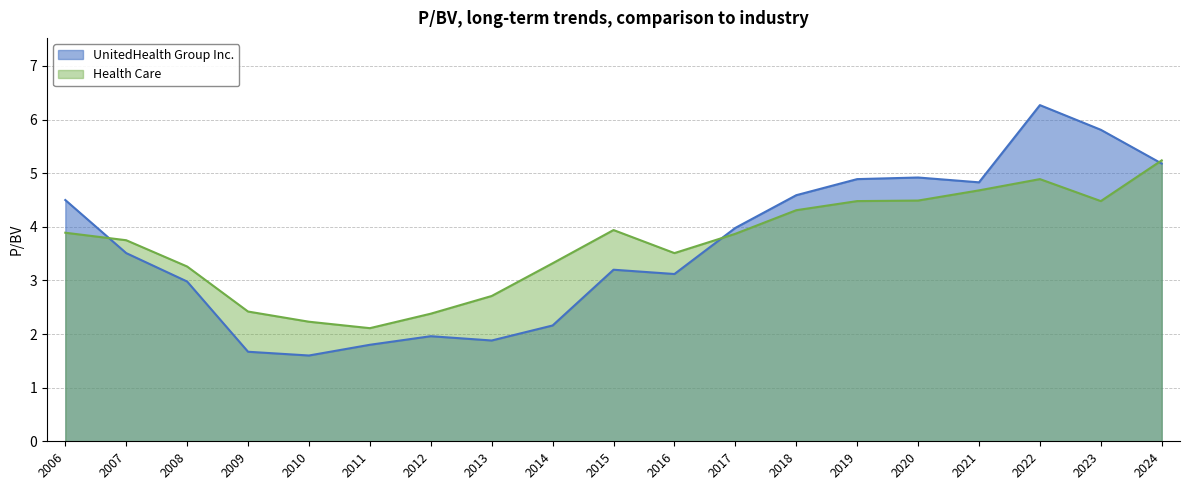

What is the average value of the Health Care series?

3.7